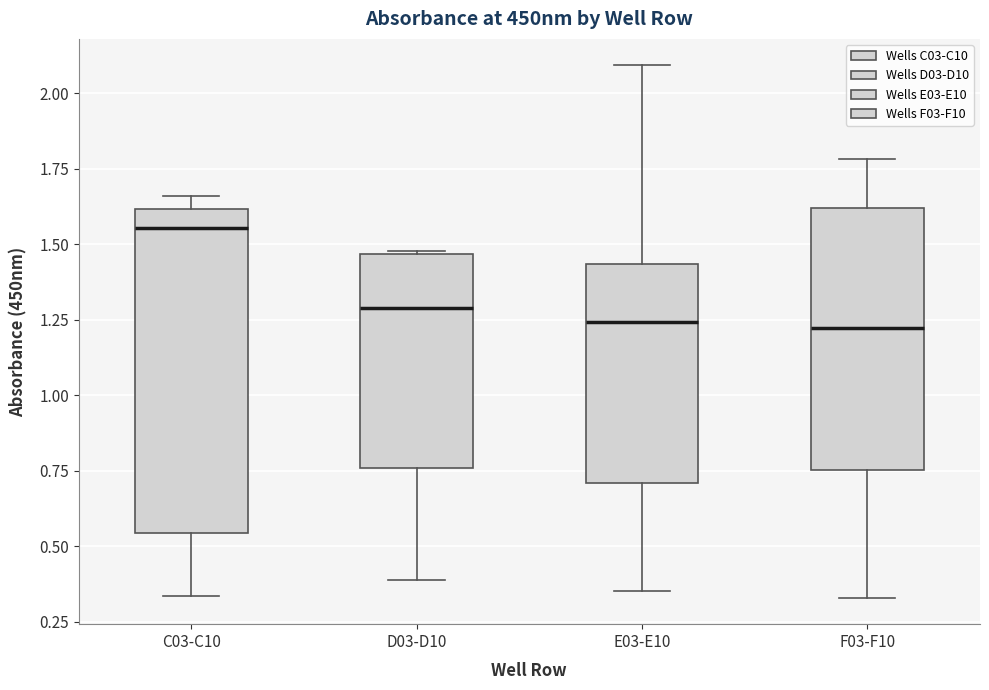

Reading left to right, transcribe this box plot: for each box, give where its median line is, the range the box spans, and where its two whiskers end, as read against the y-axis. The values are not printed on the chart, so give them approximately, as read against the axis.

C03-C10: median 1.55, box 0.55 to 1.60, whiskers 0.35 to 1.65
D03-D10: median 1.30, box 0.75 to 1.45, whiskers 0.40 to 1.50
E03-E10: median 1.25, box 0.70 to 1.45, whiskers 0.35 to 2.10
F03-F10: median 1.20, box 0.75 to 1.60, whiskers 0.35 to 1.80